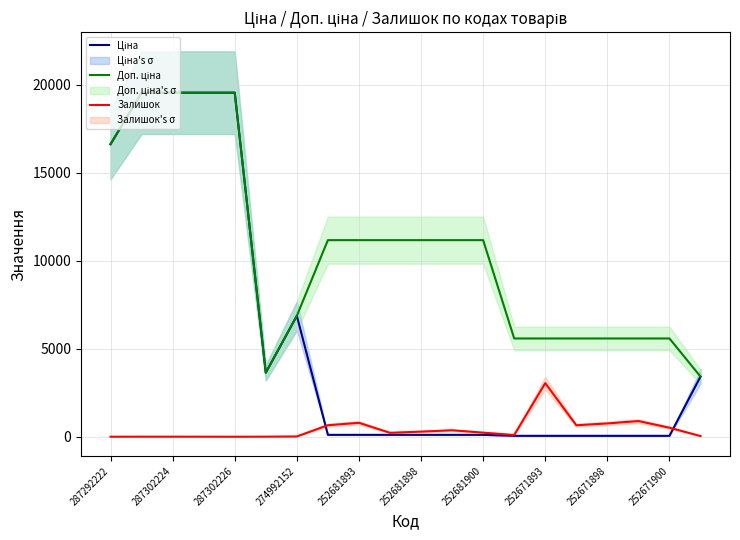

What is the label of the 1st point from the left?

287292222